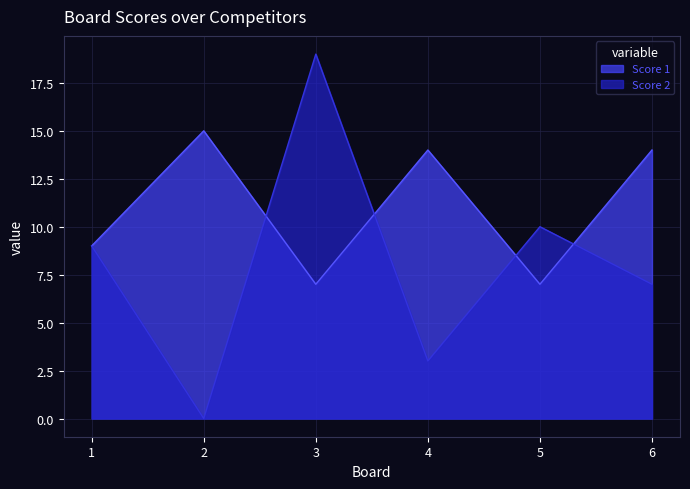

Does the chart have visible grid lines?

Yes